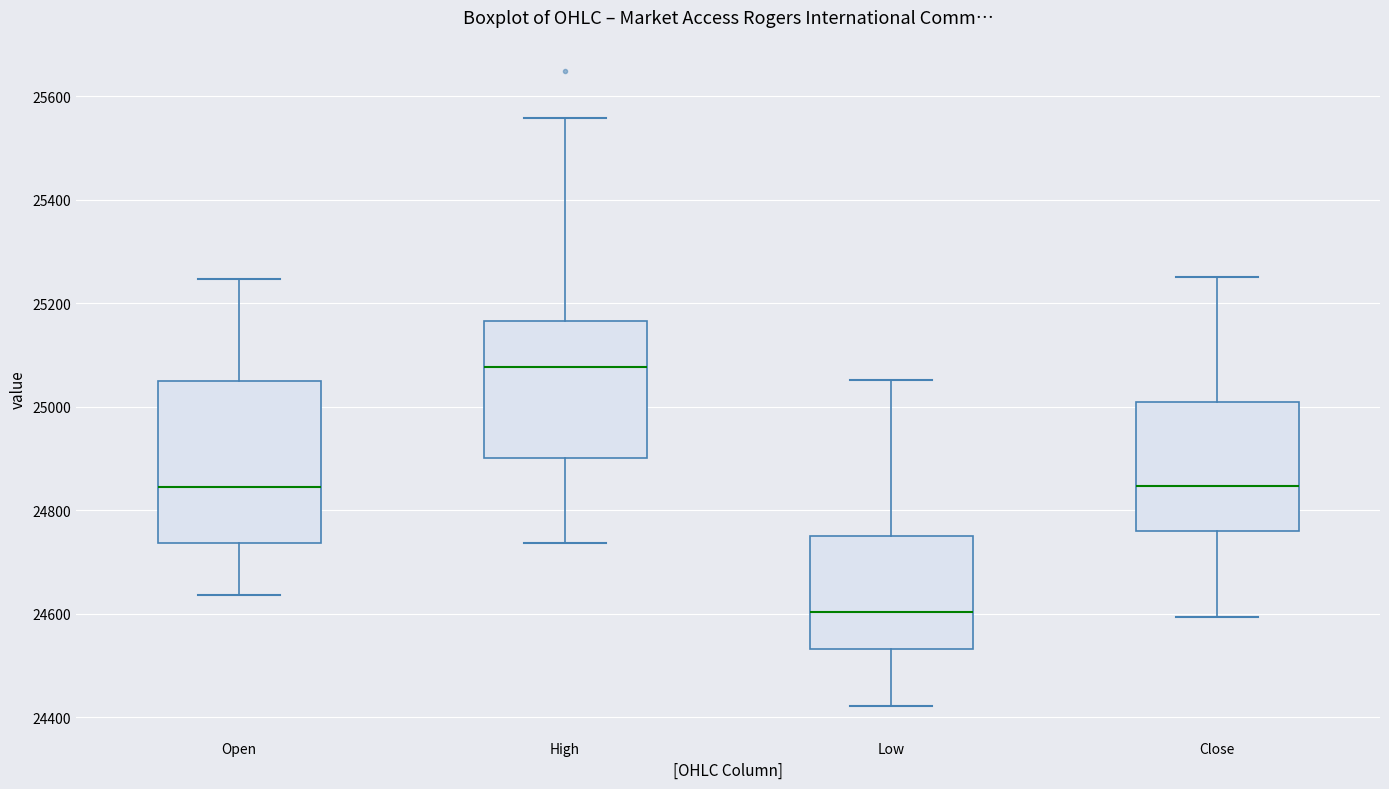

Reading left to right, read every box against the y-axis: the position of its median line, the range the box covers, and the ends of its whiskers. The values are not printed on the chart, so give them approximately, as read against the axis.

Open: median 24840, box 24740 to 25060, whiskers 24640 to 25240
High: median 25080, box 24900 to 25160, whiskers 24740 to 25560
Low: median 24600, box 24540 to 24760, whiskers 24420 to 25060
Close: median 24840, box 24760 to 25000, whiskers 24600 to 25260